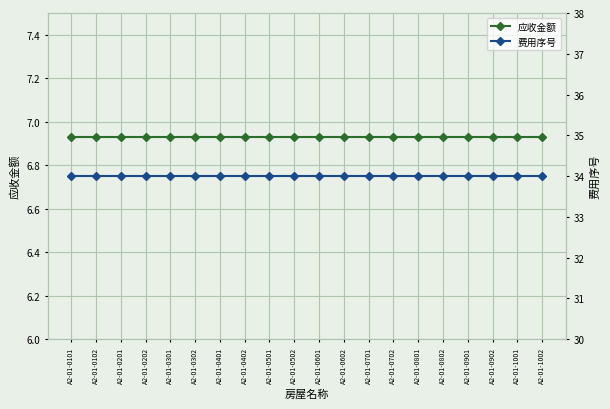

List the series in order of their peak value, highest first.

费用序号, 应收金额